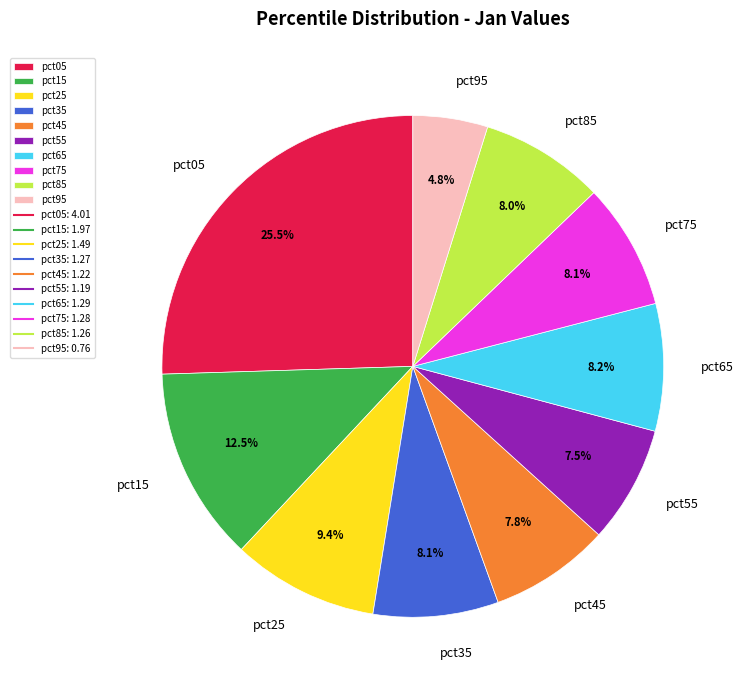

To the nearest percent, what percentage of the pie is pct95?

5%